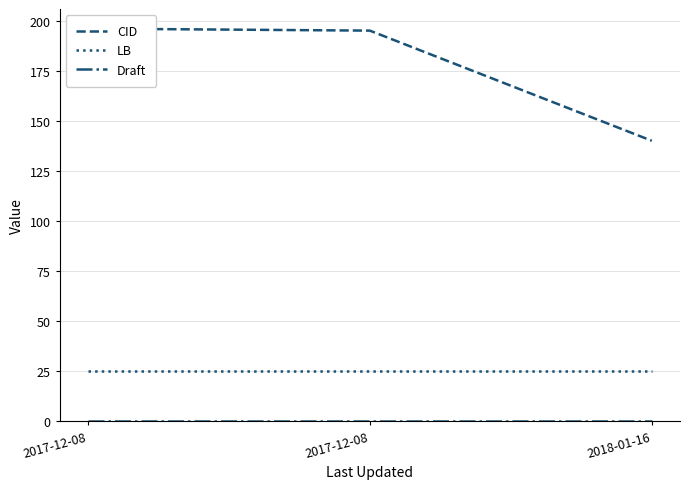

What is the value of the Draft point at the 1st from the left?

0.1